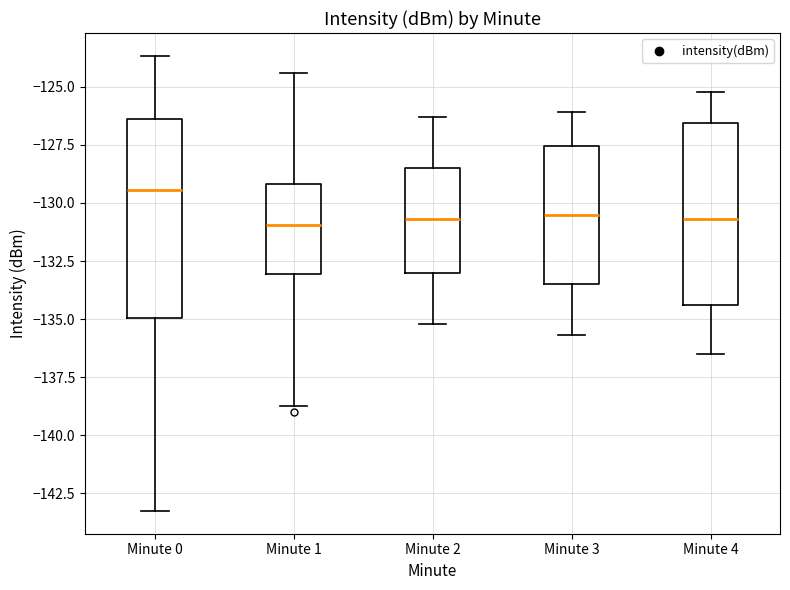

Reading left to right, read every box against the y-axis: the position of its median line, the range the box covers, and the ends of its whiskers. The values are not printed on the chart, so give them approximately, as read against the axis.

Minute 0: median -129.5, box -135.0 to -126.5, whiskers -143.5 to -123.5
Minute 1: median -131.0, box -133.0 to -129.0, whiskers -139.0 to -124.5
Minute 2: median -130.5, box -133.0 to -128.5, whiskers -135.0 to -126.5
Minute 3: median -130.5, box -133.5 to -127.5, whiskers -135.5 to -126.0
Minute 4: median -130.5, box -134.5 to -126.5, whiskers -136.5 to -125.0